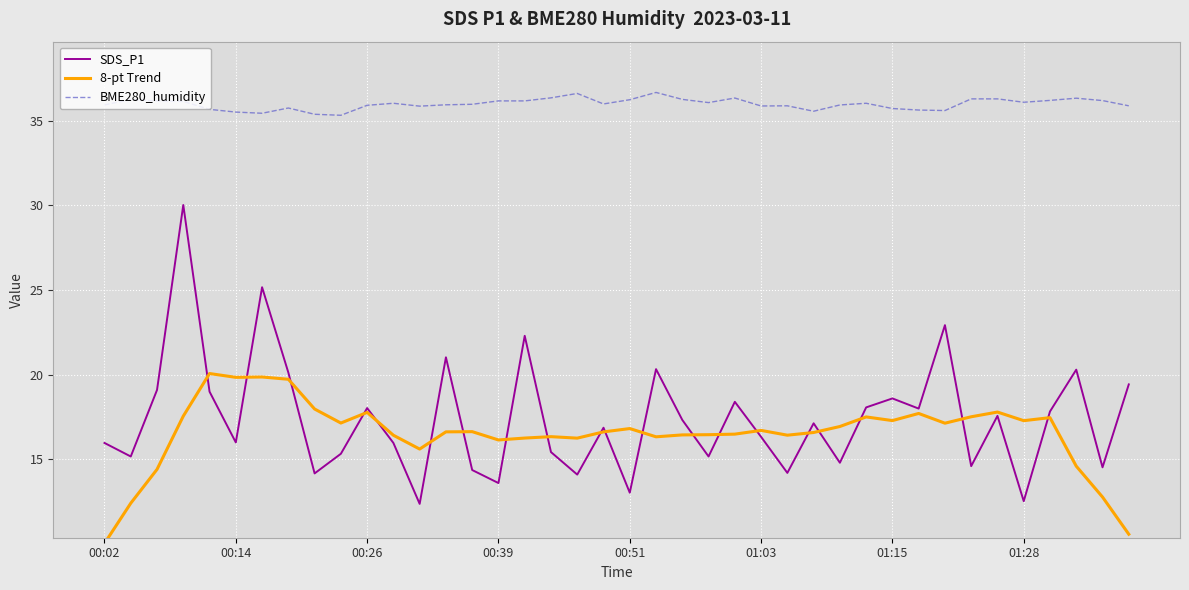

What are all the series names shown in the legend?

SDS_P1, 8-pt Trend, BME280_humidity